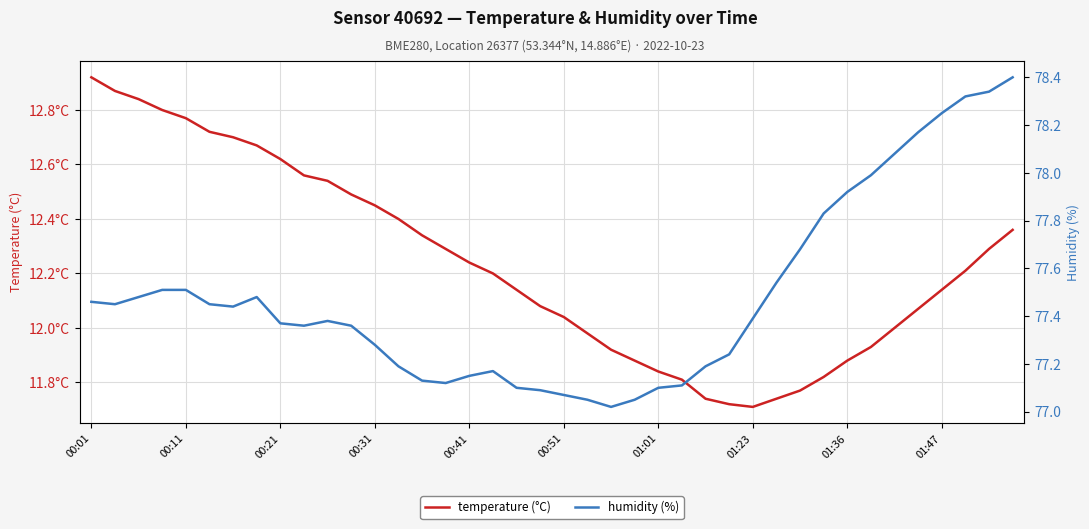

How many interior local valleys does the humidity (%) series have?

5